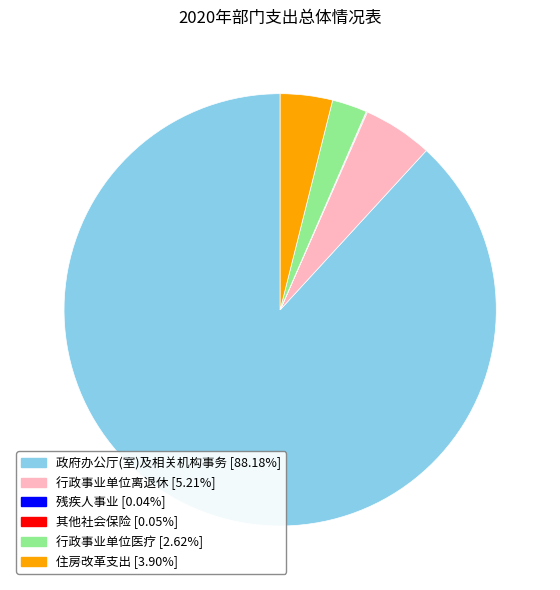

Which slice is the largest?

政府办公厅(室)及相关机构事务